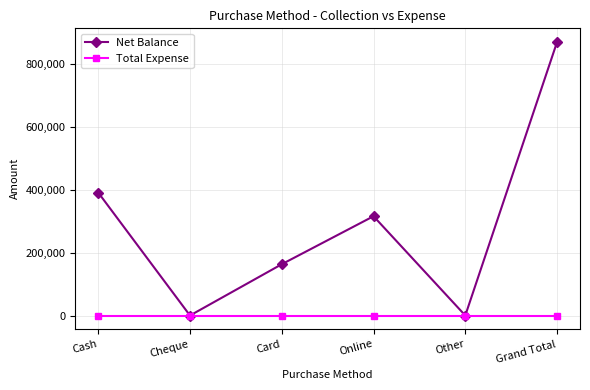

How many distinct data groups are displayed?

2